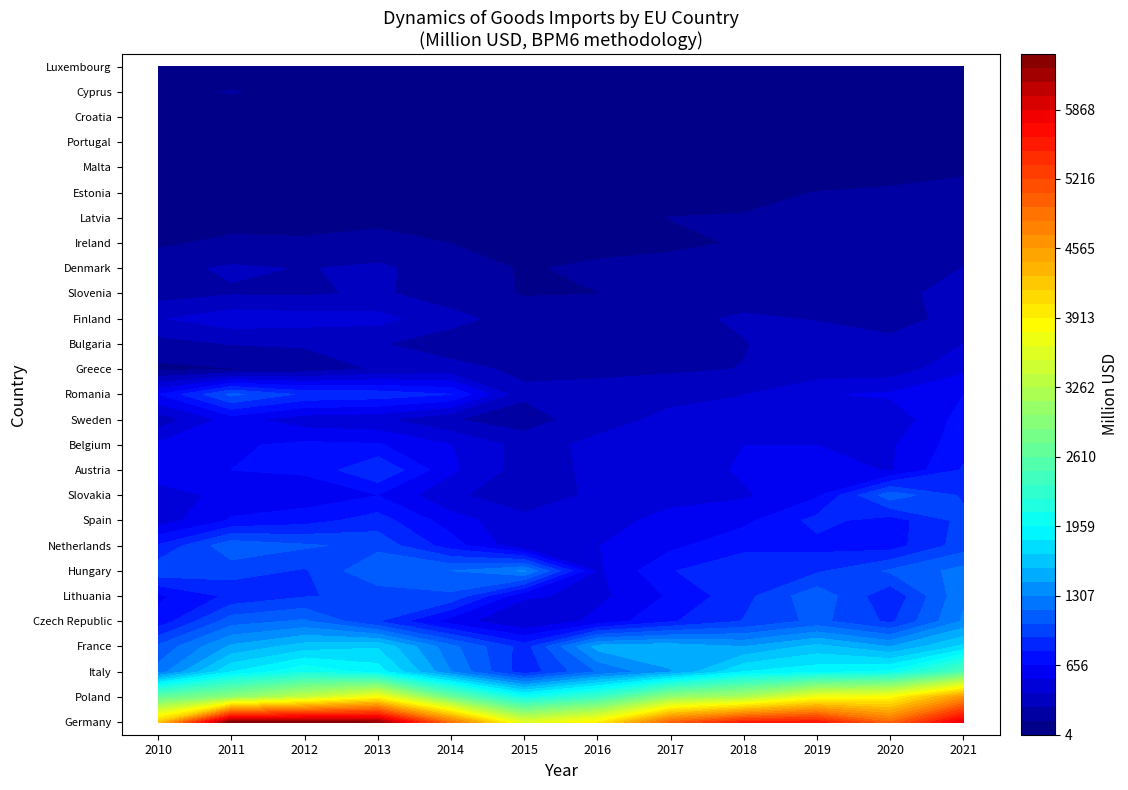

At which category is the sum across all series the highest?

11